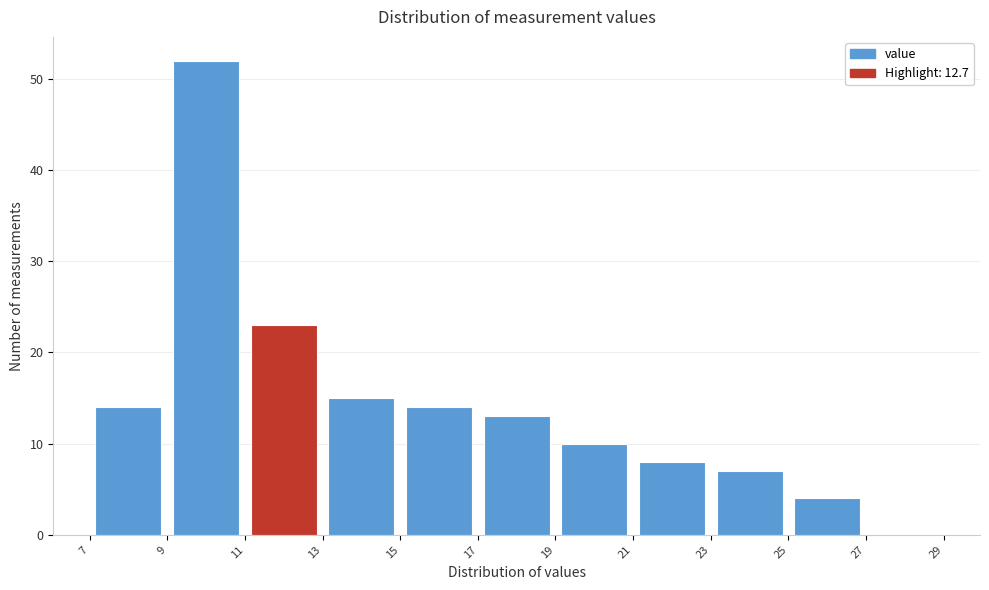

Reading left to right, transcribe this chart: for each bar, give the range it covers on the x-axis and its height. The values are not printed on the chart, so give them approximately, as read against the axis.

7 to 9: 14
9 to 11: 52
11 to 13: 23
13 to 15: 15
15 to 17: 14
17 to 19: 13
19 to 21: 10
21 to 23: 8
23 to 25: 7
25 to 27: 4
27 to 29: 0